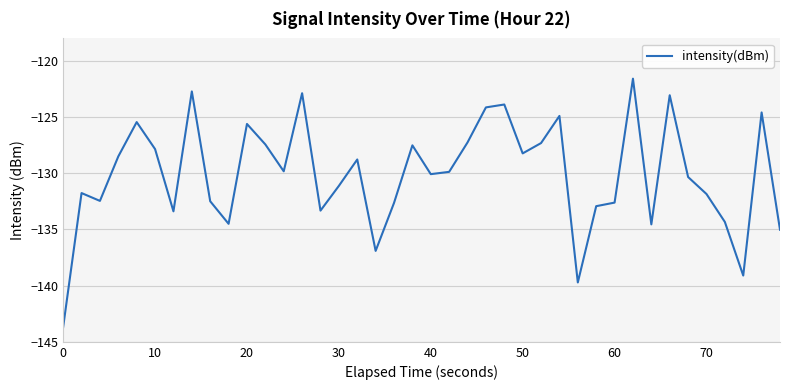

What is the difference between the maximum and second lowest values?

18.1